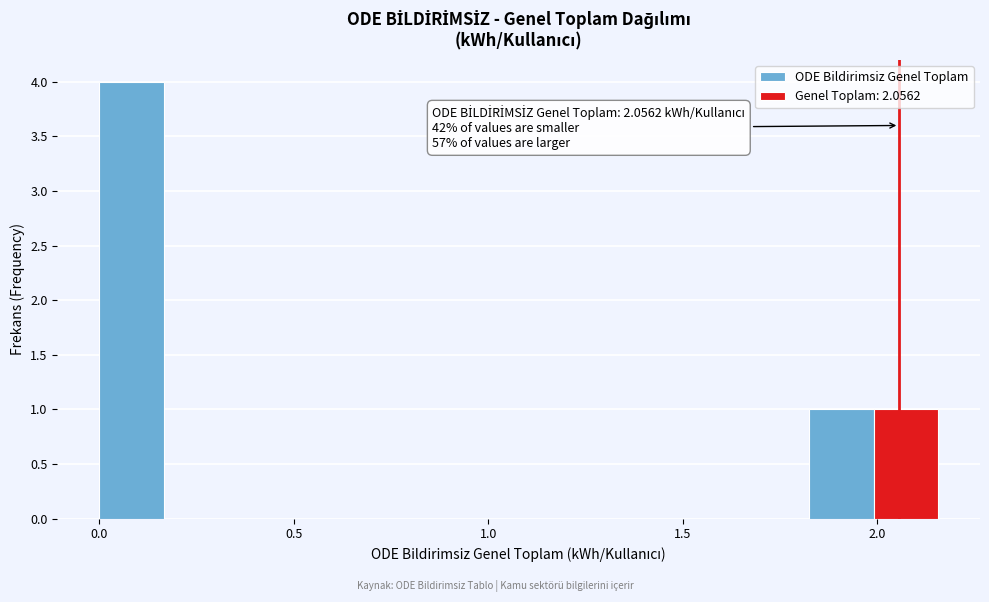

Around what value on the x-axis is the tallest bar? Give the approximate position of its centre, as read against the axis.

0.10